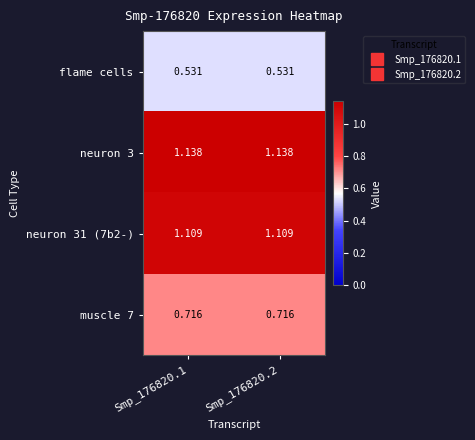

Is the value of neuron 31 (7b2-) at Smp_176820.1 greater than the value of flame cells at Smp_176820.1?

Yes